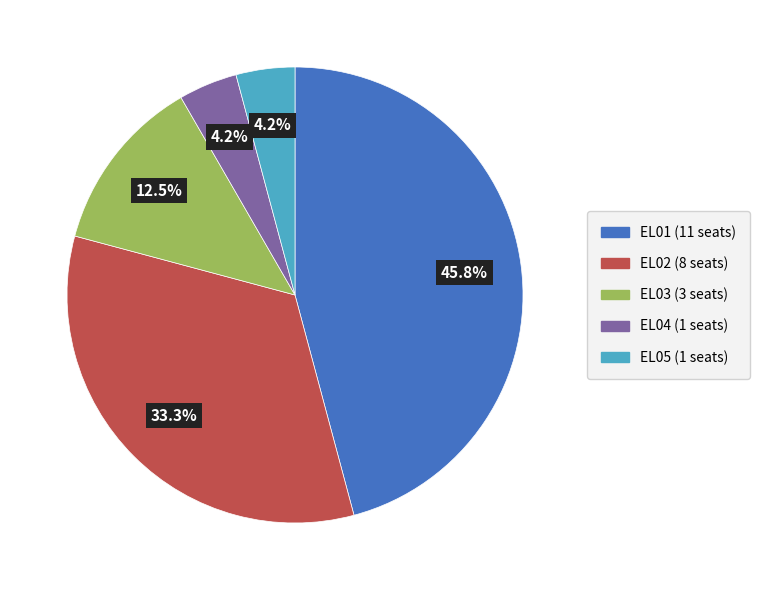

Which has a higher value, EL02 or EL03?

EL02